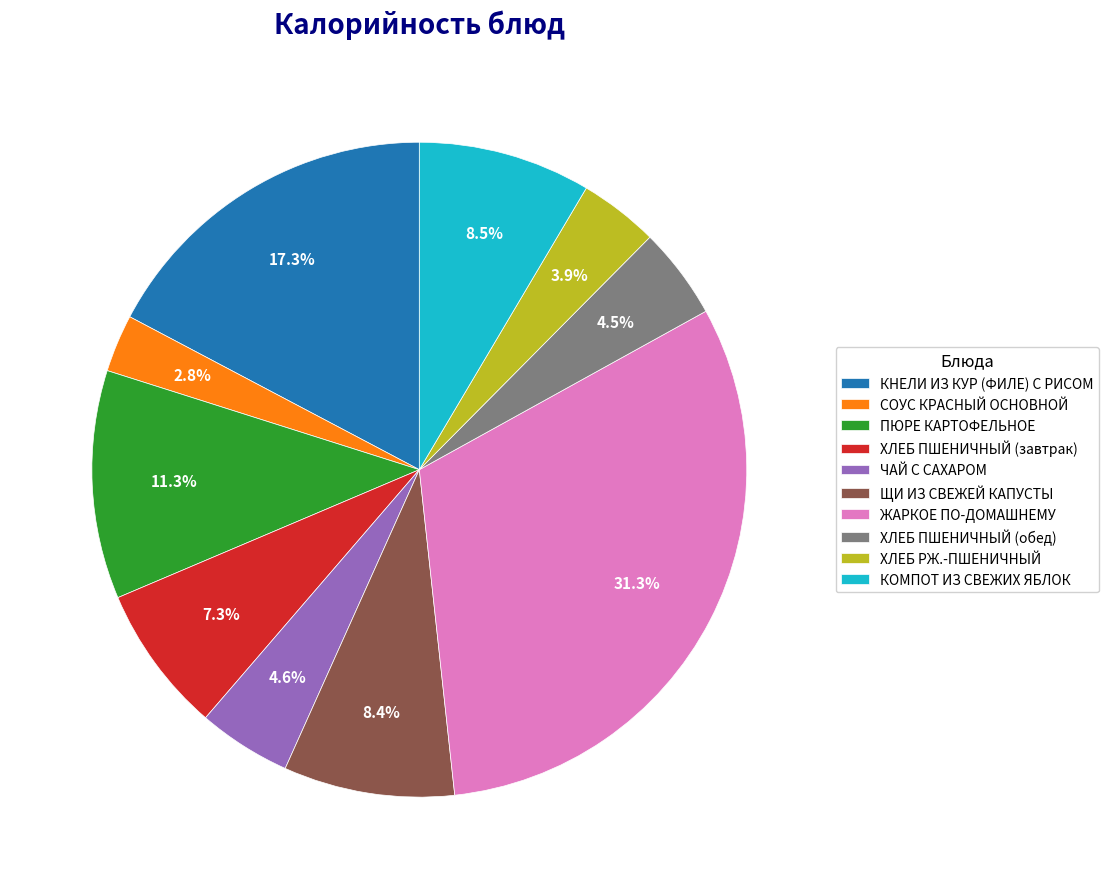

How many slices are in this pie chart?

10